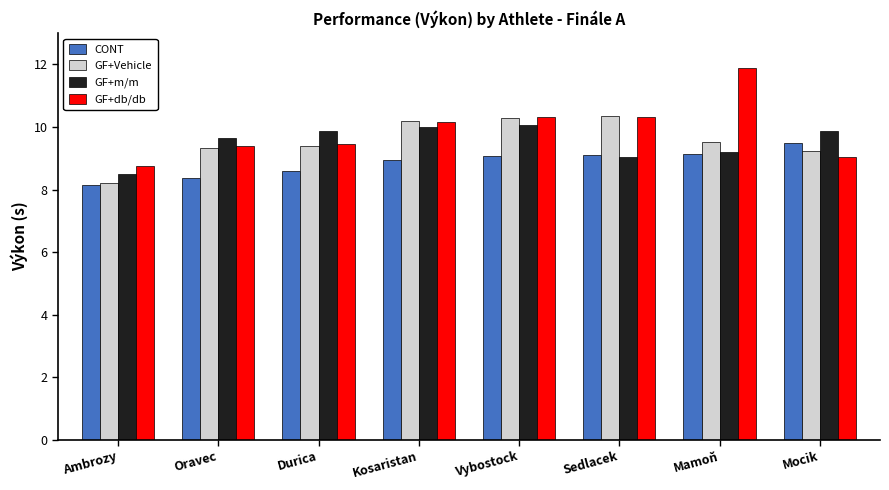

What is the difference between the second highest and minimum values in the GF+db/db series?

1.6